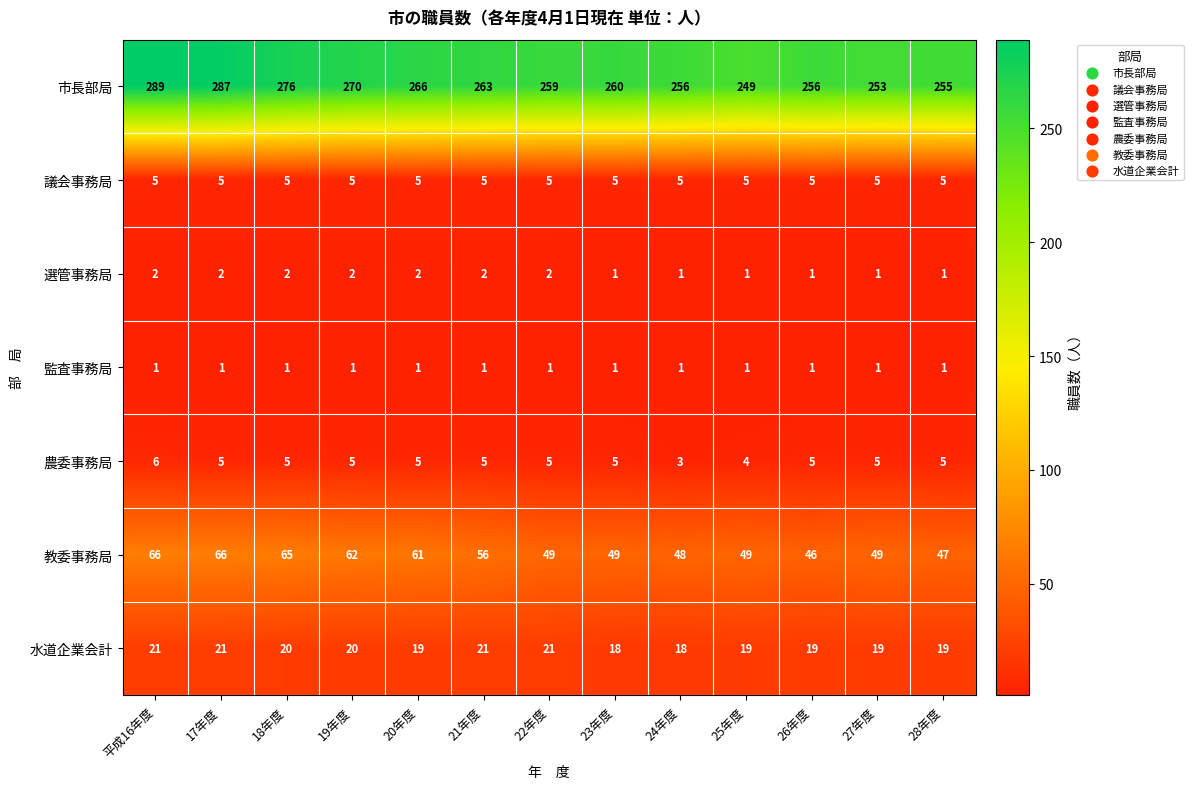

What is the difference between the highest and lowest values at 28年度?

254